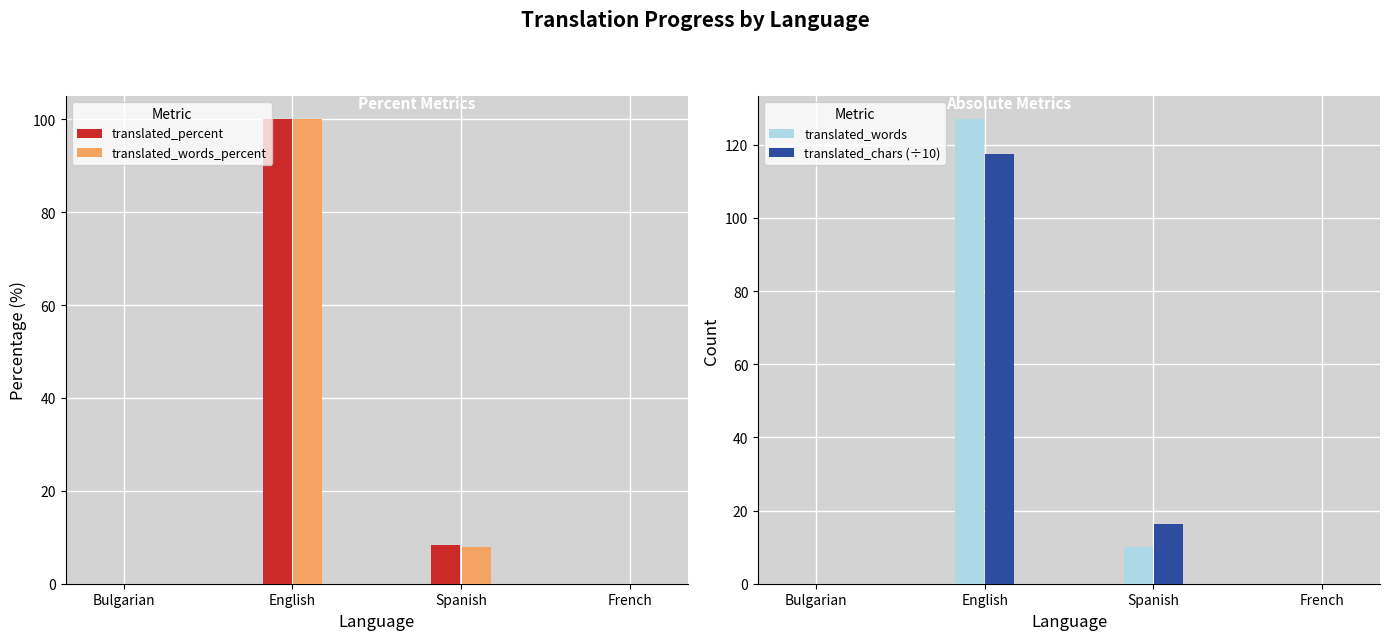

At which label does translated_words_percent first exceed 7?

English